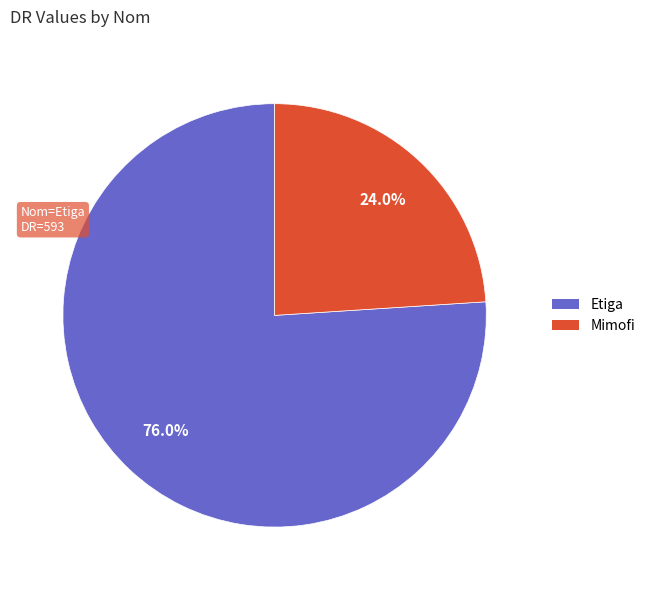

Does any single category account for the majority?

Yes